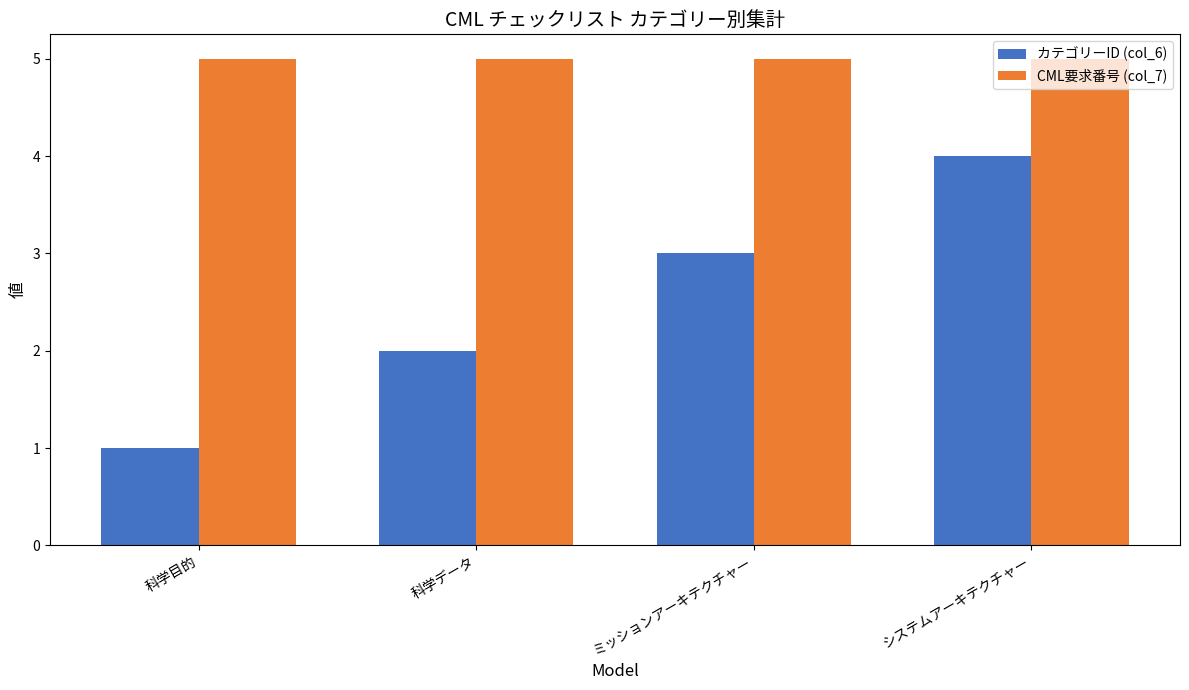

Reading left to right, list all the values displayed in this chart.

カテゴリーID (col_6): 科学目的=1	科学データ=2	ミッションアーキテクチャー=3	システムアーキテクチャー=4
CML要求番号 (col_7): 科学目的=5	科学データ=5	ミッションアーキテクチャー=5	システムアーキテクチャー=5